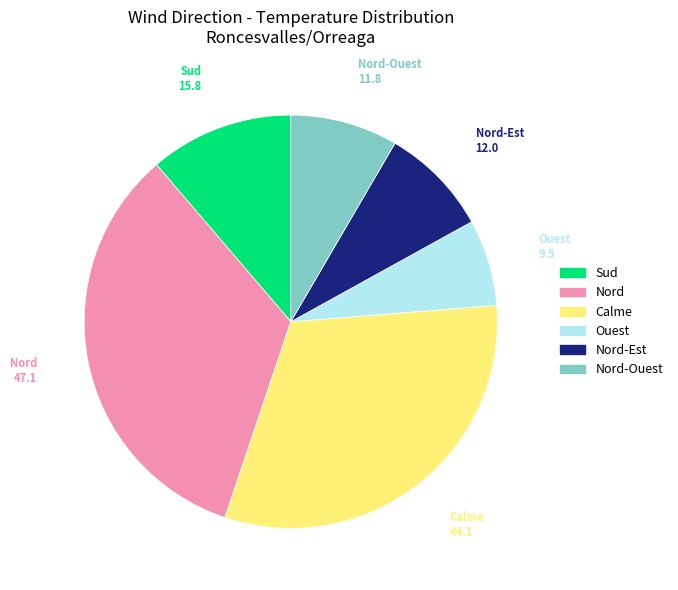

Is there a majority slice in this chart?

No